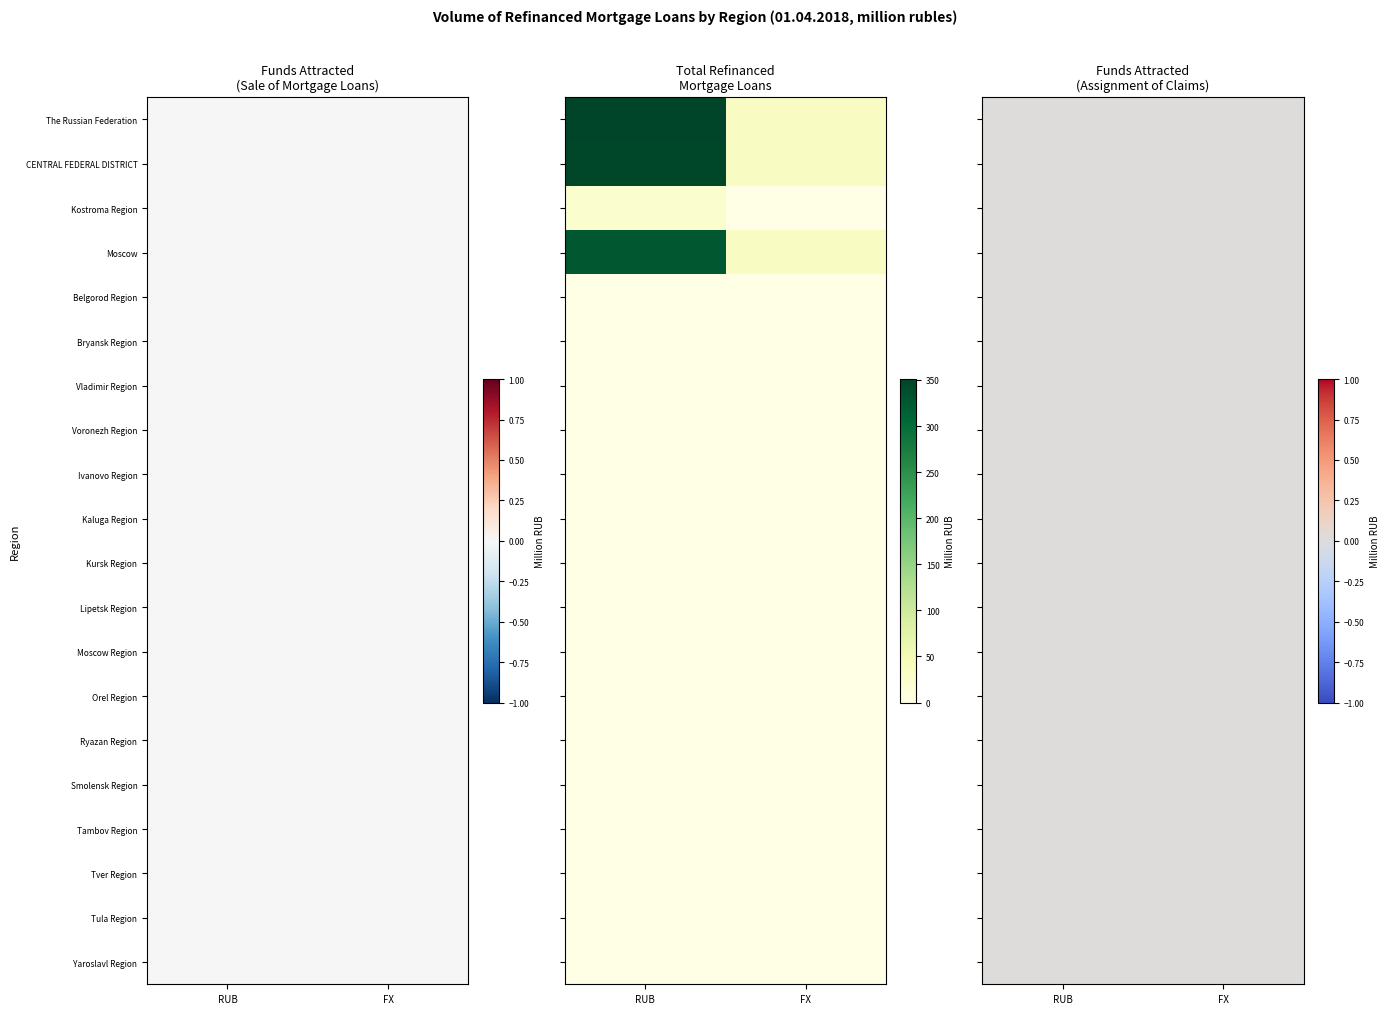

How many positive values does the Moscow series have?

2